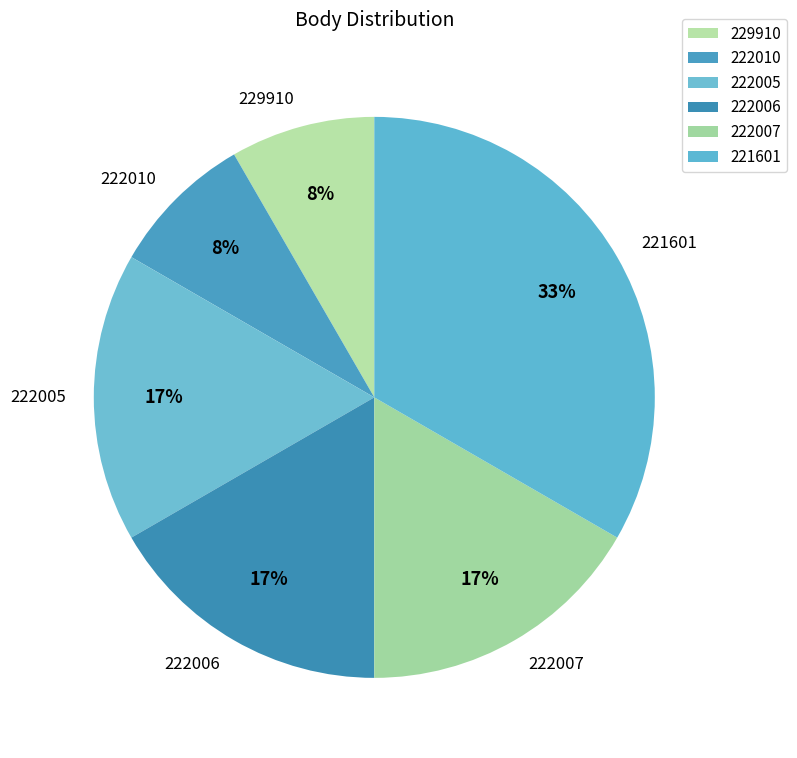

What is the largest slice in the pie chart?

221601